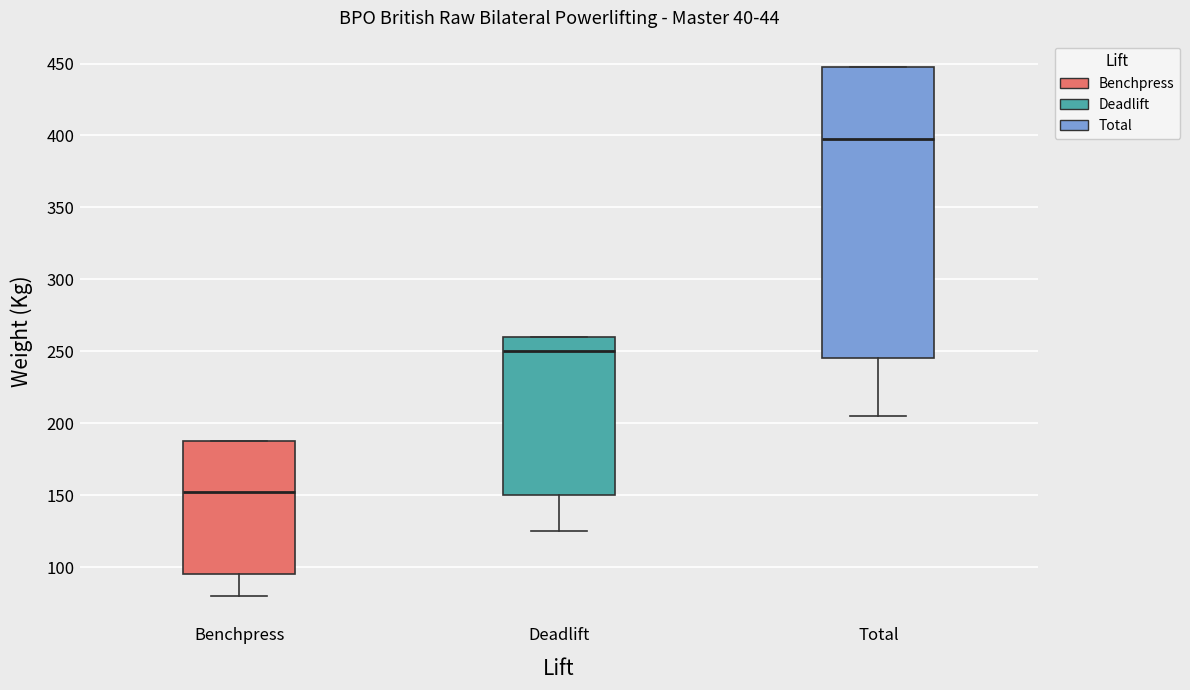

Reading left to right, transcribe this box plot: for each box, give where its median line is, the range the box spans, and where its two whiskers end, as read against the y-axis. The values are not printed on the chart, so give them approximately, as read against the axis.

Benchpress: median 155, box 95 to 190, whiskers 80 to 190
Deadlift: median 250, box 150 to 260, whiskers 125 to 260
Total: median 400, box 245 to 450, whiskers 205 to 450